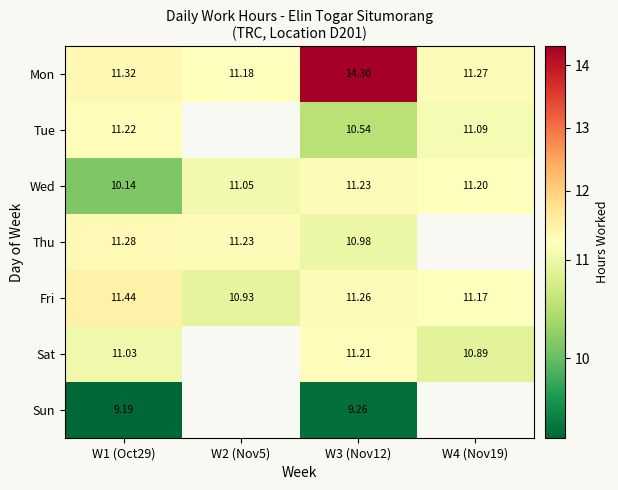

What is the sum of the Wed values at W3 (Nov12) and W4 (Nov19)?

22.4